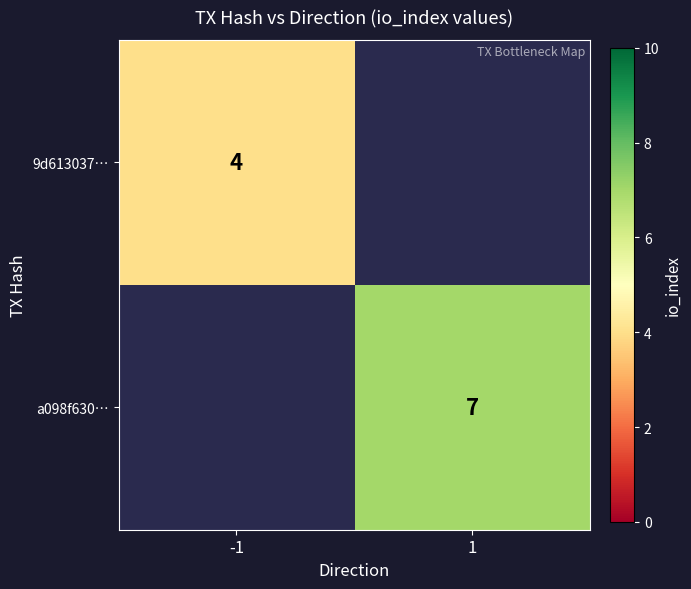

Is the value of a098f630… at 1 greater than the value of 9d613037… at -1?

Yes